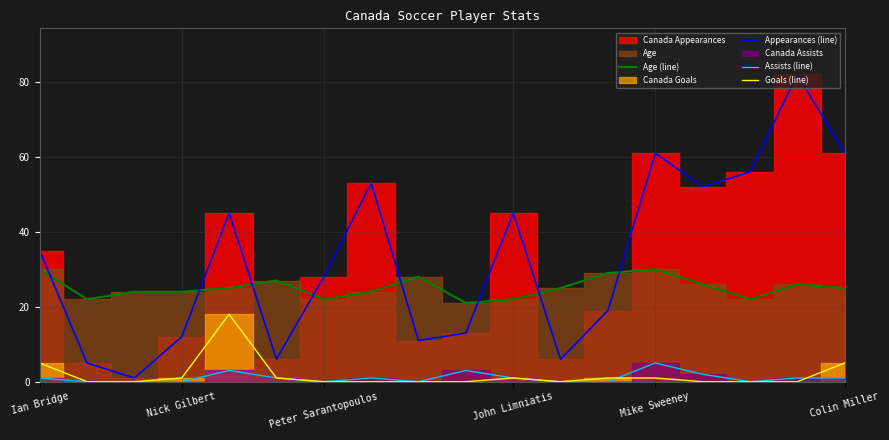

True or false: Assists (line) and Age (line) intersect in this chart.

False